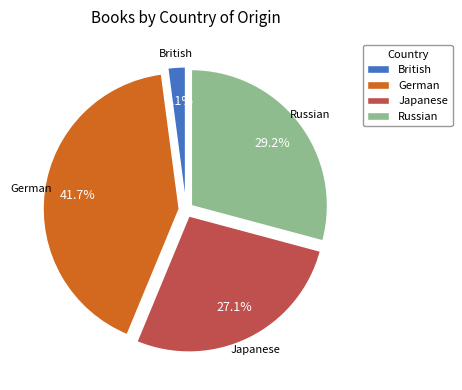

What is the ratio of the value at German to the value at Russian?

1.4